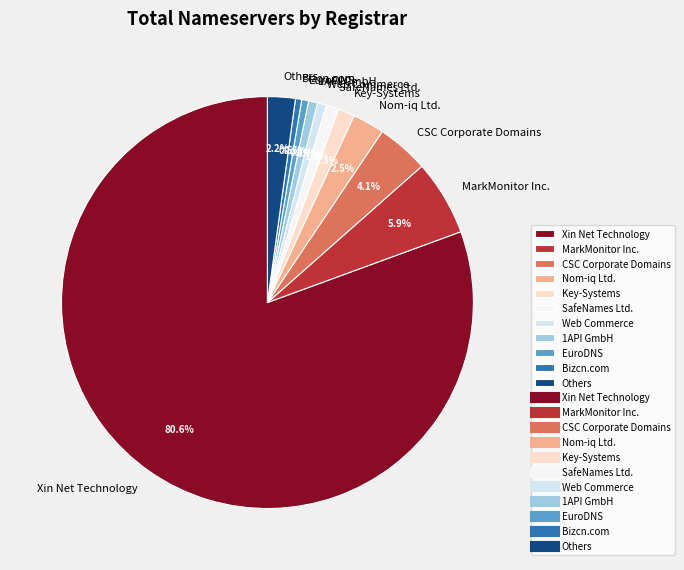

How many segments does this pie chart have?

11